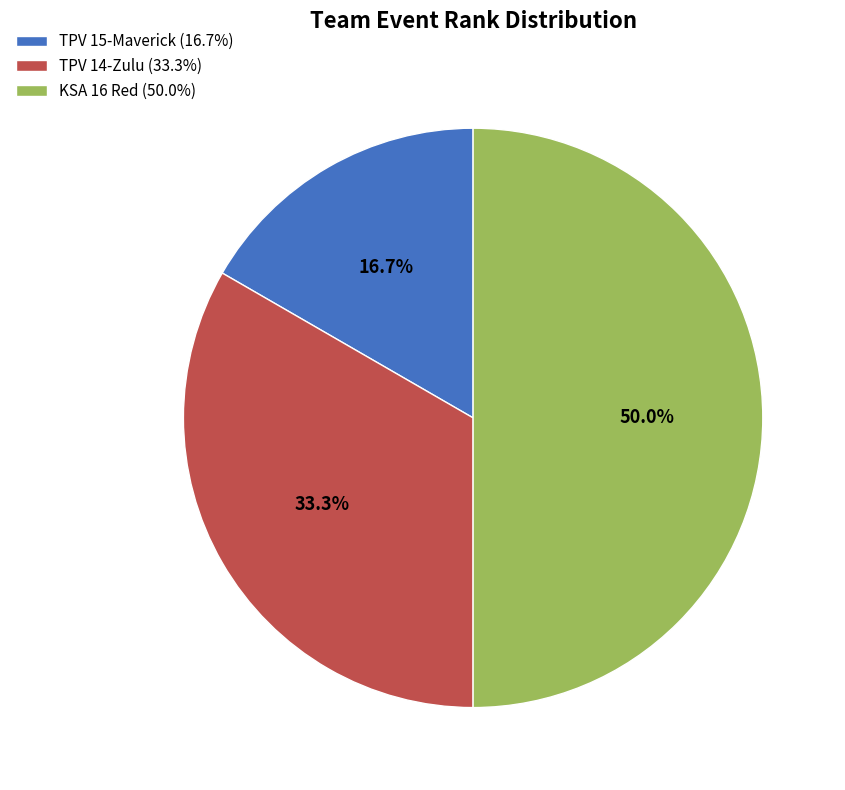

What percentage do KSA 16 Red and TPV 14-Zulu together represent?

83.3%